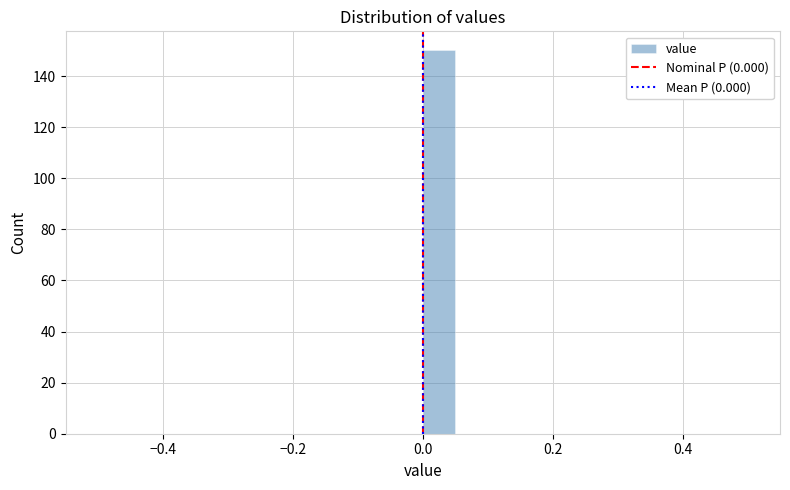

Read against the x-axis, roughly where is the centre of the tallest bar?

0.02